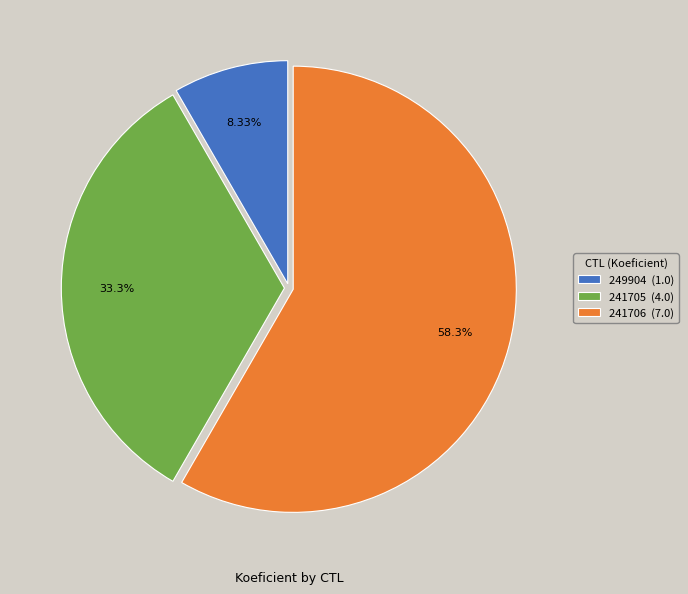

To the nearest percent, what percentage of the pie is 249904?

8%